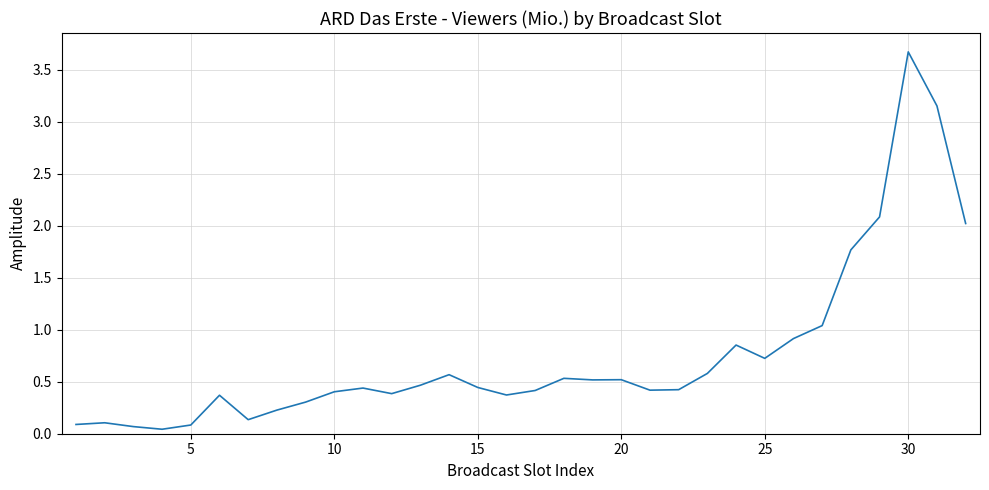

How many lines are shown in the chart?

1